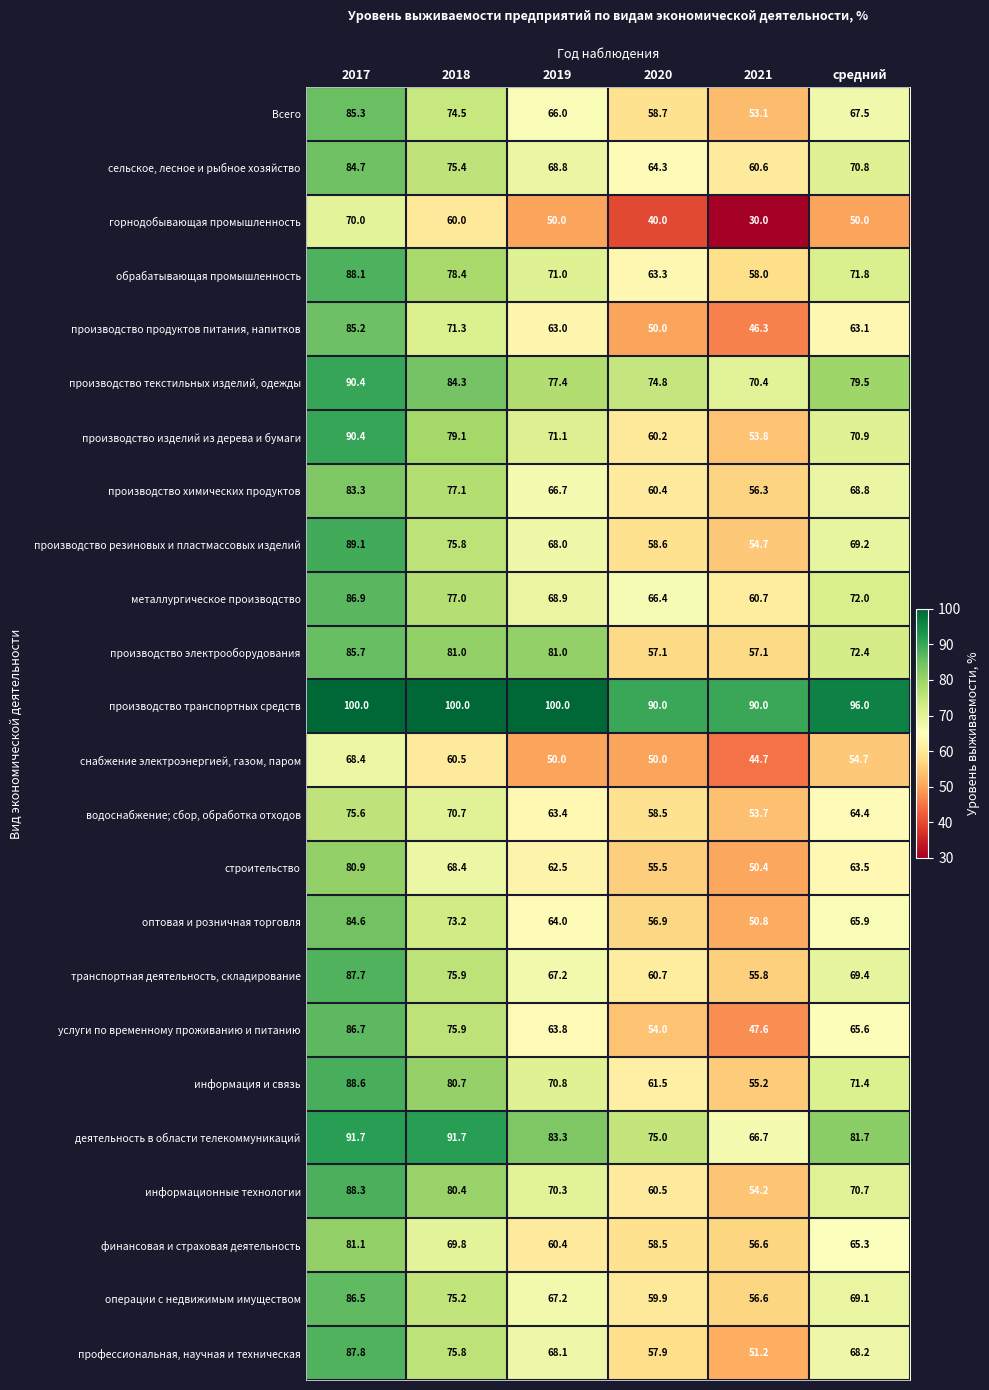

Which label corresponds to the smallest value in the chart?

2021